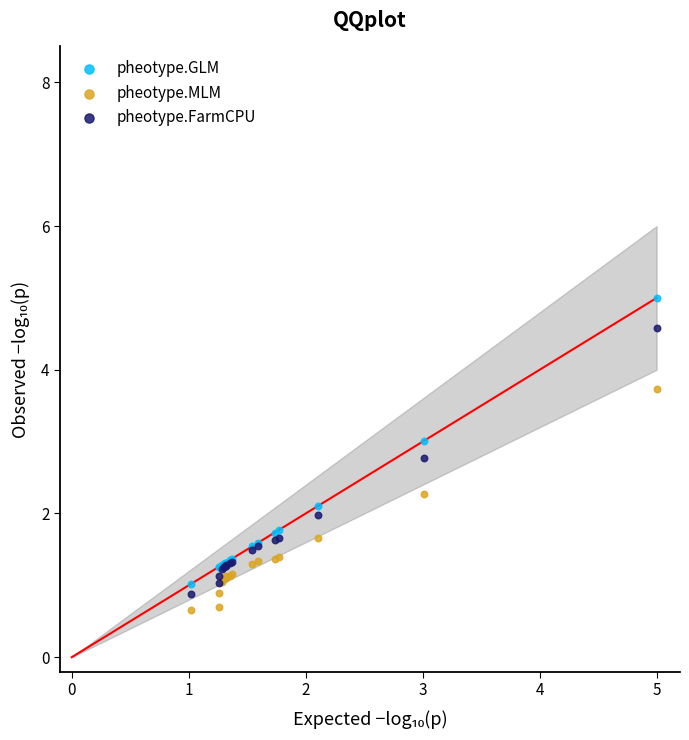

What is the X range (max minus min) for the scatter plot?

4.0